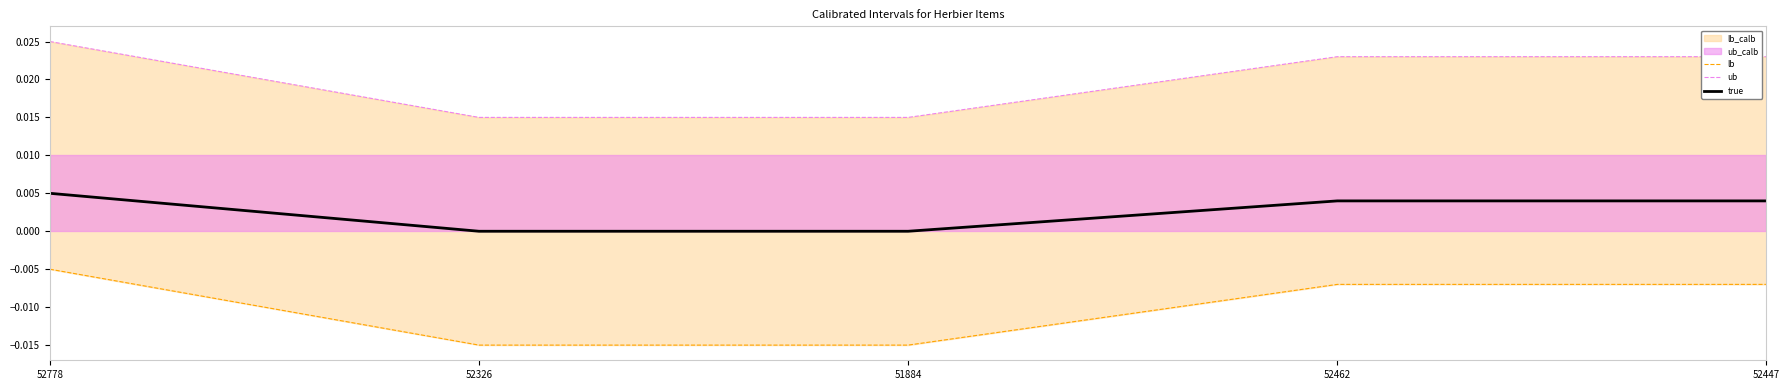

True or false: true has more than 2 interior local peaks.

False